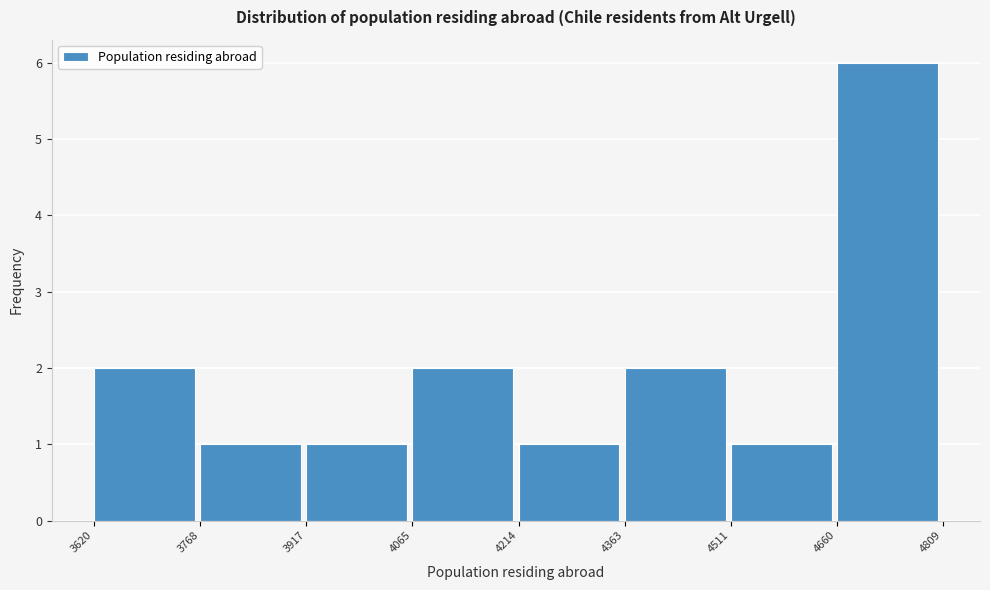

Reading left to right, transcribe this chart: for each bar, give the range it covers on the x-axis and its height. The values are not printed on the chart, so give them approximately, as read against the axis.

3620 to 3768: 2
3768 to 3917: 1
3917 to 4065: 1
4065 to 4214: 2
4214 to 4363: 1
4363 to 4511: 2
4511 to 4660: 1
4660 to 4809: 6